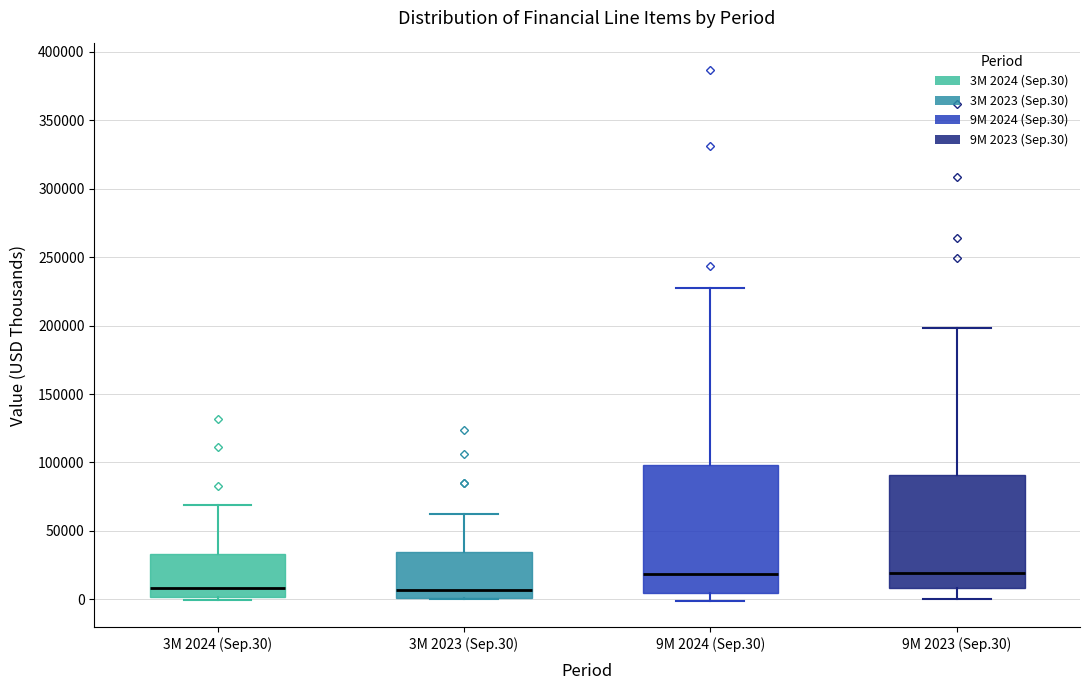

Reading left to right, read every box against the y-axis: the position of its median line, the range the box covers, and the ends of its whiskers. The values are not printed on the chart, so give them approximately, as read against the axis.

3M 2024 (Sep.30): median 10000, box 0 to 35000, whiskers 0 (just below the box's lower edge) to 70000
3M 2023 (Sep.30): median 5000, box 0 to 35000, whiskers 0 to 60000
9M 2024 (Sep.30): median 20000, box 5000 to 100000, whiskers 0 to 225000
9M 2023 (Sep.30): median 20000, box 10000 to 90000, whiskers 0 to 200000